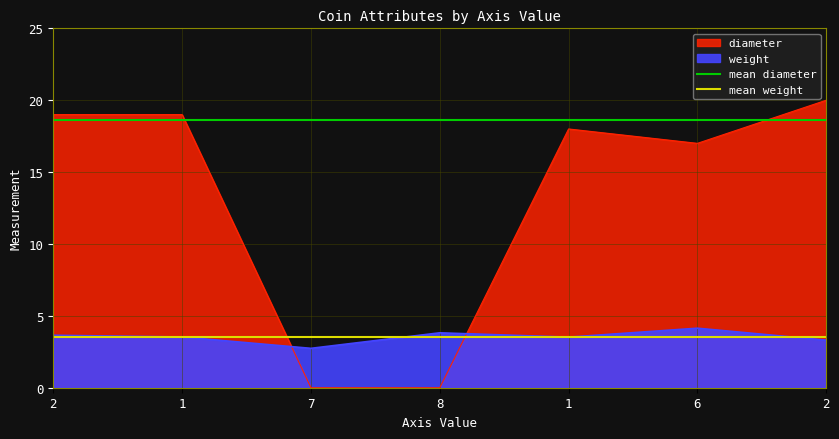

Which series changed the most between 2 and 1?

mean diameter